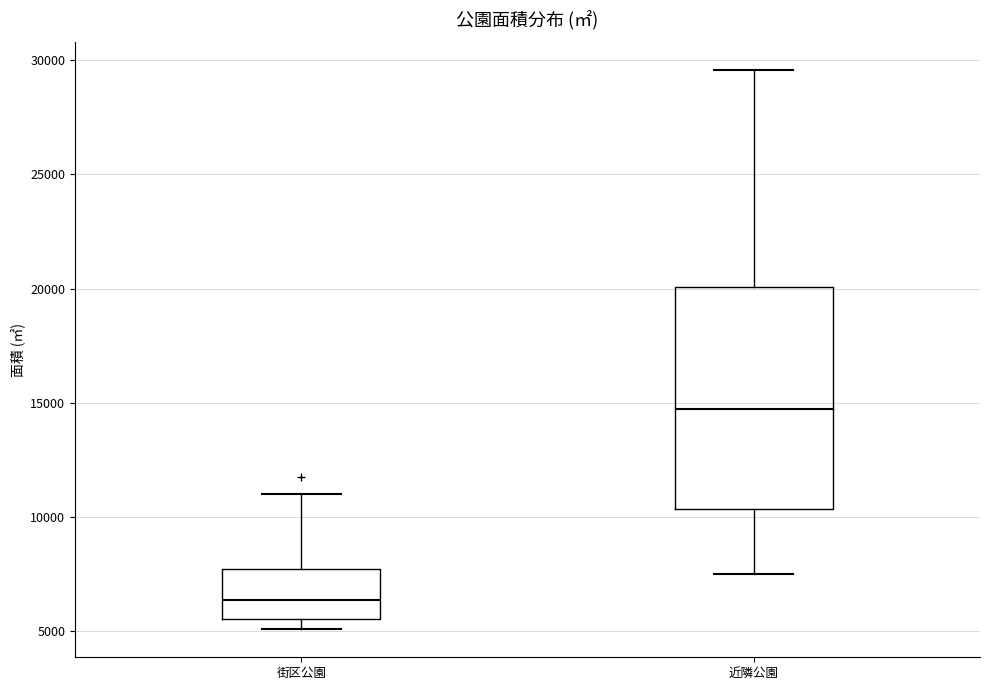

Reading left to right, transcribe this box plot: for each box, give where its median line is, the range the box spans, and where its two whiskers end, as read against the y-axis. The values are not printed on the chart, so give them approximately, as read against the axis.

街区公園: median 6500, box 5500 to 7500, whiskers 5000 to 11000
近隣公園: median 14500, box 10500 to 20000, whiskers 7500 to 29500